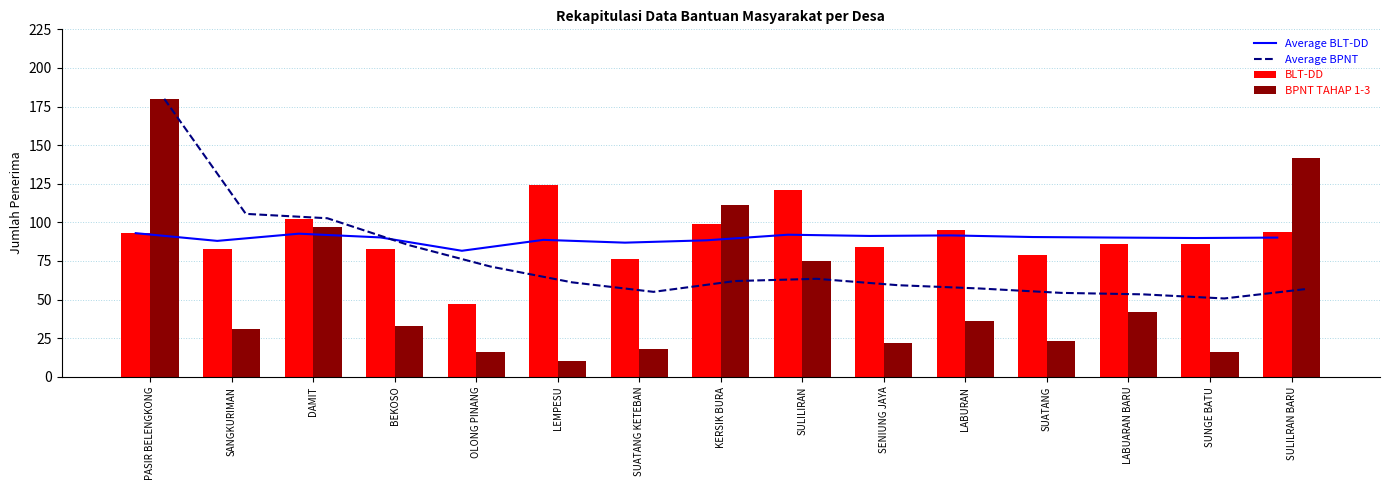

Is it true that Average BLT-DD equals 90.5 at SUATANG?

True